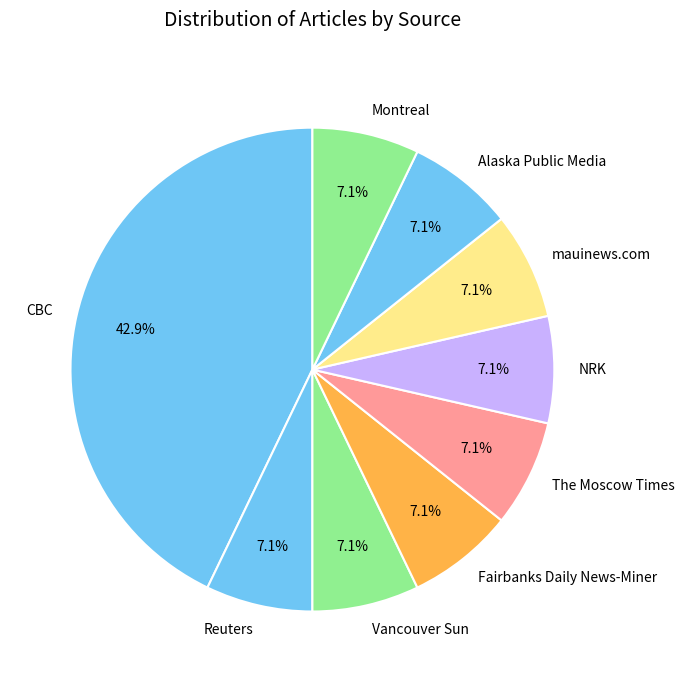

Is there any slice that represents more than half of the pie?

No